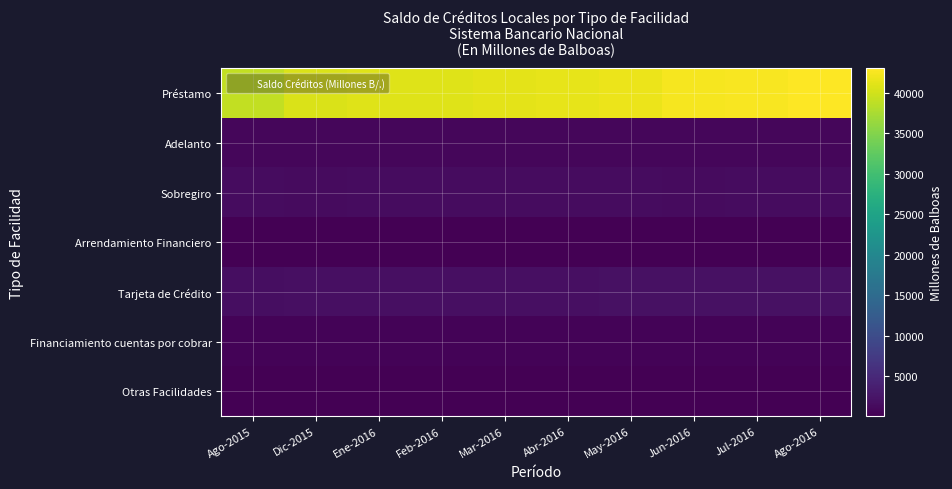

Reading right to left, list all the values displayed in this chart.

Préstamo: Ago-2016=43016.4	Jul-2016=42608.0	Jun-2016=42353.4	May-2016=41782.1	Abr-2016=41343.5	Mar-2016=41276.9	Feb-2016=40924.9	Ene-2016=40873.1	Dic-2015=40617.6	Ago-2015=39046.0
Adelanto: Ago-2016=794.1	Jul-2016=816.4	Jun-2016=787.3	May-2016=768.8	Abr-2016=803.6	Mar-2016=792.6	Feb-2016=790.9	Ene-2016=819.9	Dic-2015=814.4	Ago-2015=776.1
Sobregiro: Ago-2016=1434.2	Jul-2016=1438.9	Jun-2016=1249.6	May-2016=1461.0	Abr-2016=1429.8	Mar-2016=1440.5	Feb-2016=1415.5	Ene-2016=1406.1	Dic-2015=1364.7	Ago-2015=1365.2
Arrendamiento Financiero: Ago-2016=107.6	Jul-2016=109.2	Jun-2016=108.0	May-2016=110.0	Abr-2016=110.4	Mar-2016=110.7	Feb-2016=107.3	Ene-2016=108.2	Dic-2015=109.2	Ago-2015=109.1
Tarjeta de Crédito: Ago-2016=1953.6	Jul-2016=1935.1	Jun-2016=1902.2	May-2016=1872.5	Abr-2016=1849.8	Mar-2016=1817.8	Feb-2016=1808.4	Ene-2016=1783.5	Dic-2015=1758.2	Ago-2015=1613.2
Financiamiento cuentas por cobrar: Ago-2016=397.0	Jul-2016=369.2	Jun-2016=375.9	May-2016=385.3	Abr-2016=390.0	Mar-2016=413.1	Feb-2016=425.2	Ene-2016=455.6	Dic-2015=448.1	Ago-2015=480.7
Otras Facilidades: Ago-2016=23.0	Jul-2016=22.1	Jun-2016=22.1	May-2016=21.5	Abr-2016=23.5	Mar-2016=22.7	Feb-2016=29.9	Ene-2016=24.4	Dic-2015=24.0	Ago-2015=23.2